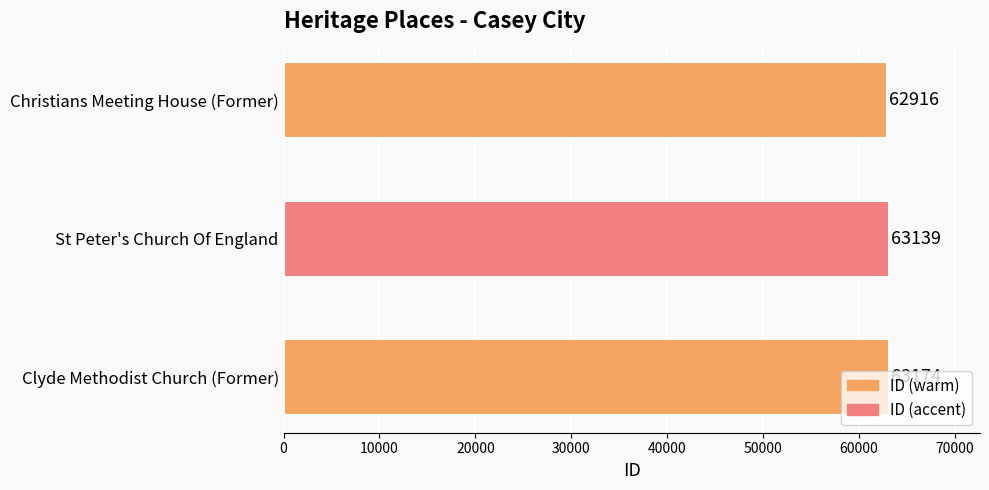

What is the difference between the maximum and minimum values?

258